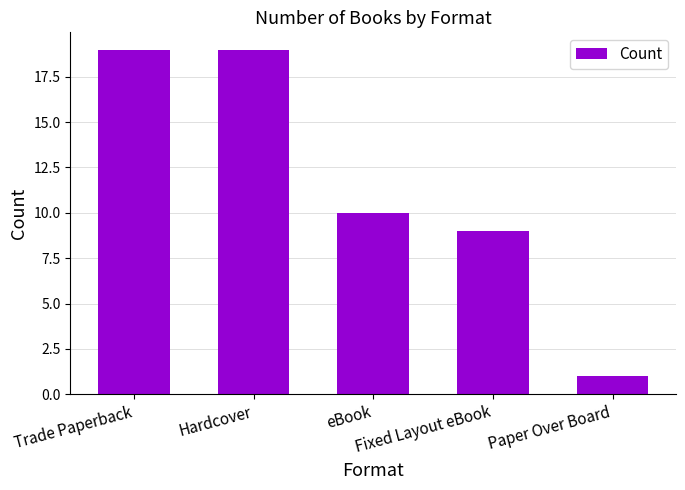

What is the smallest value displayed?

1